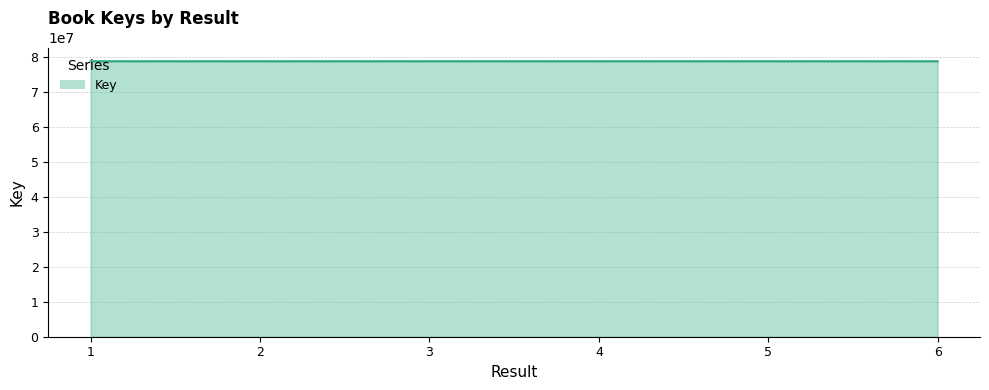

Approximately how many times larger is the value at 6 compared to 2?

1.0